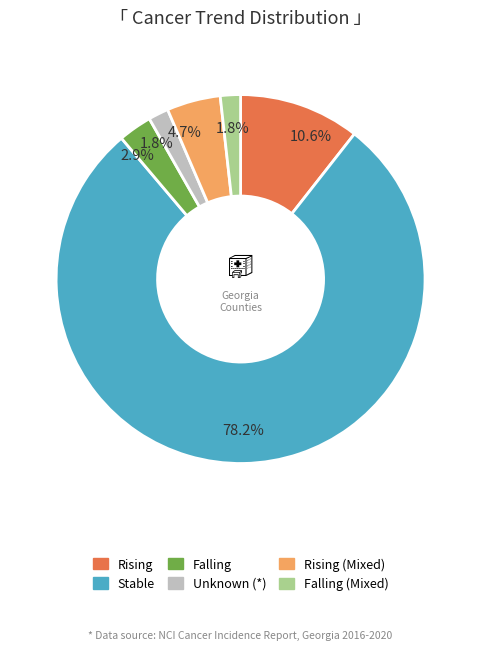

Does any single category account for the majority?

Yes